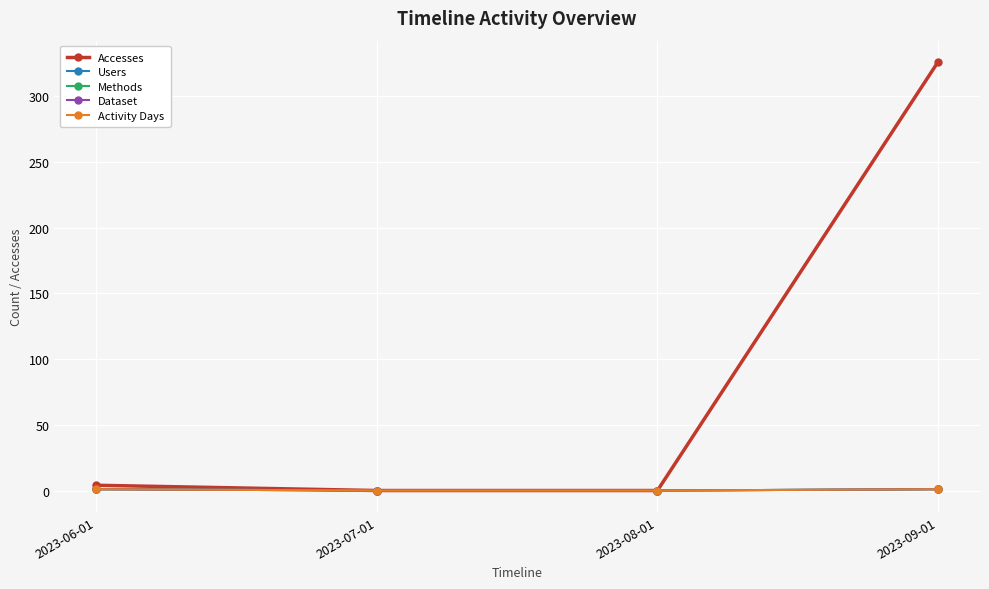

The Users series shows 1 at 2023-06-01. True or false?

True